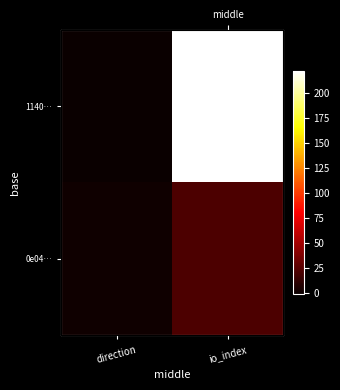

List the series in order of their peak value, lowest first.

0e04…, 1140…